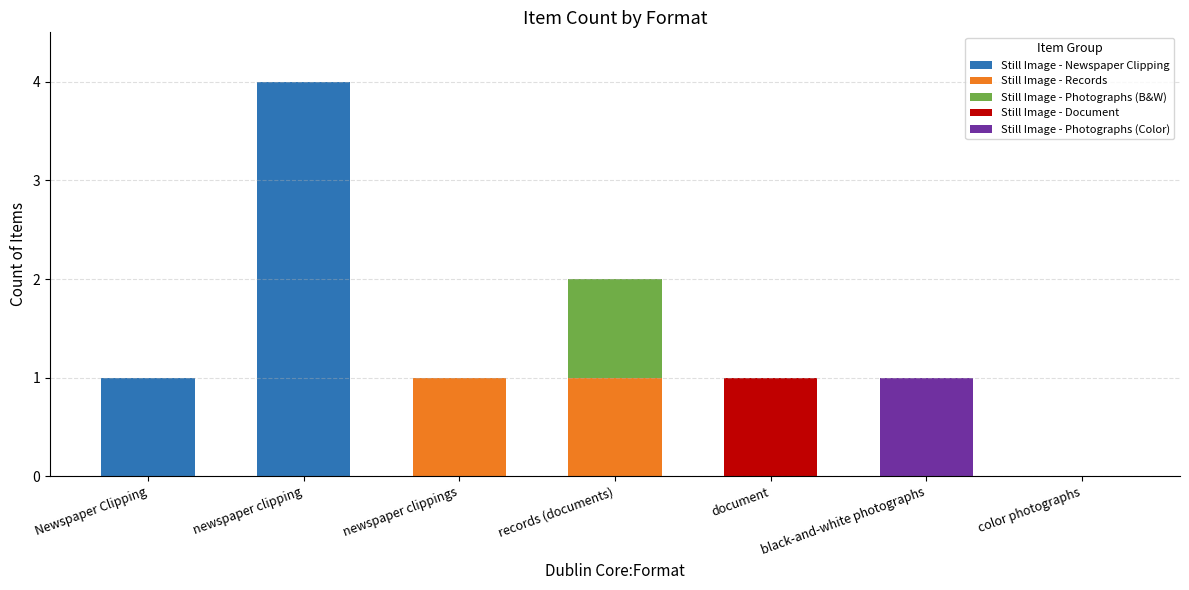

At which category is the sum across all series the highest?

newspaper clipping